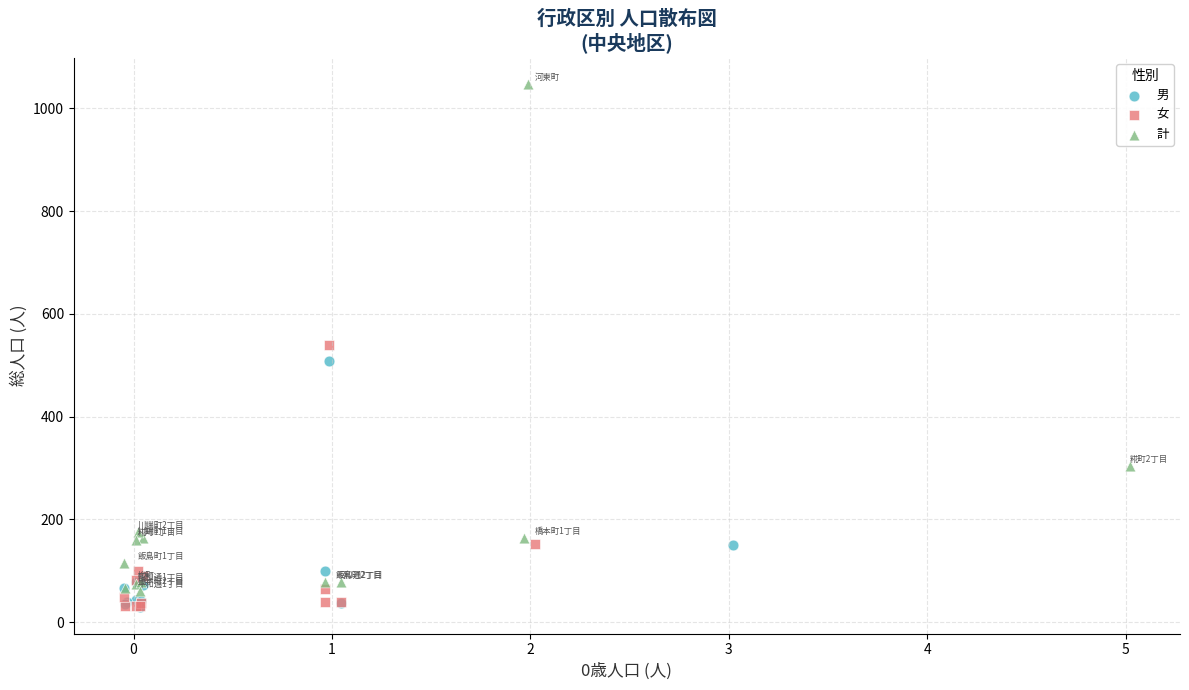

What are all the series names shown in the legend?

男, 女, 計